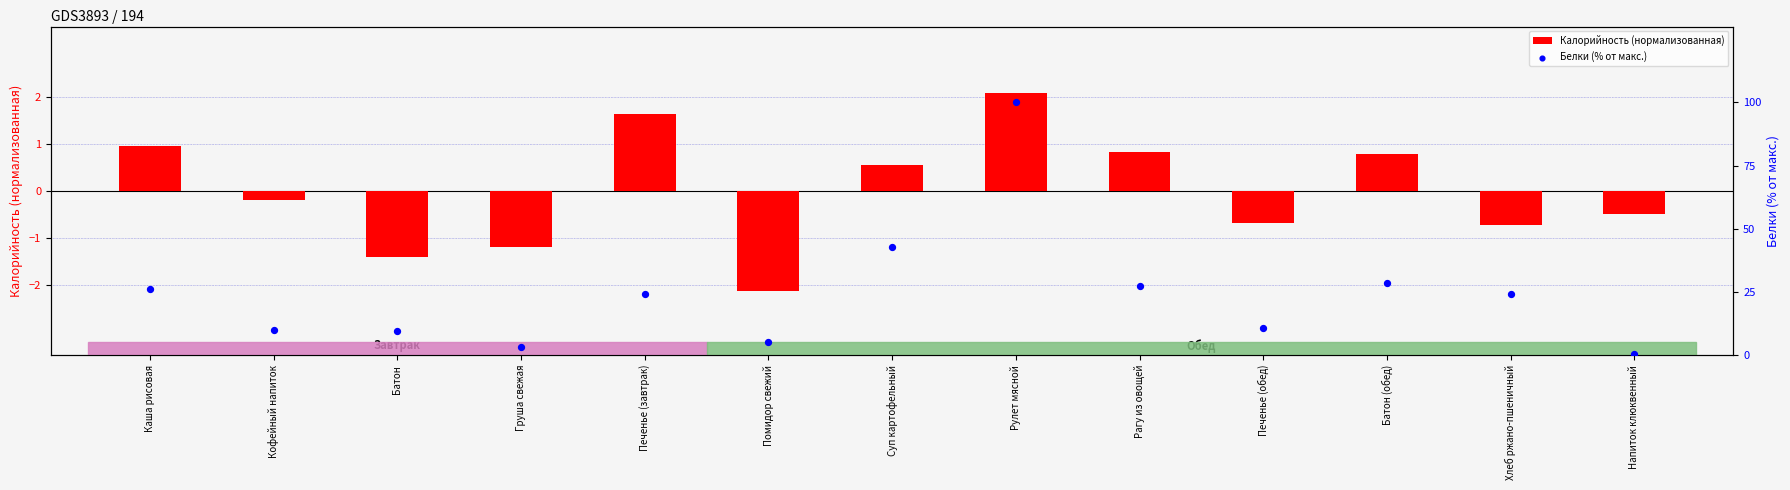

Which series has the largest Y range (max minus min)?

Белки (% от макс.)